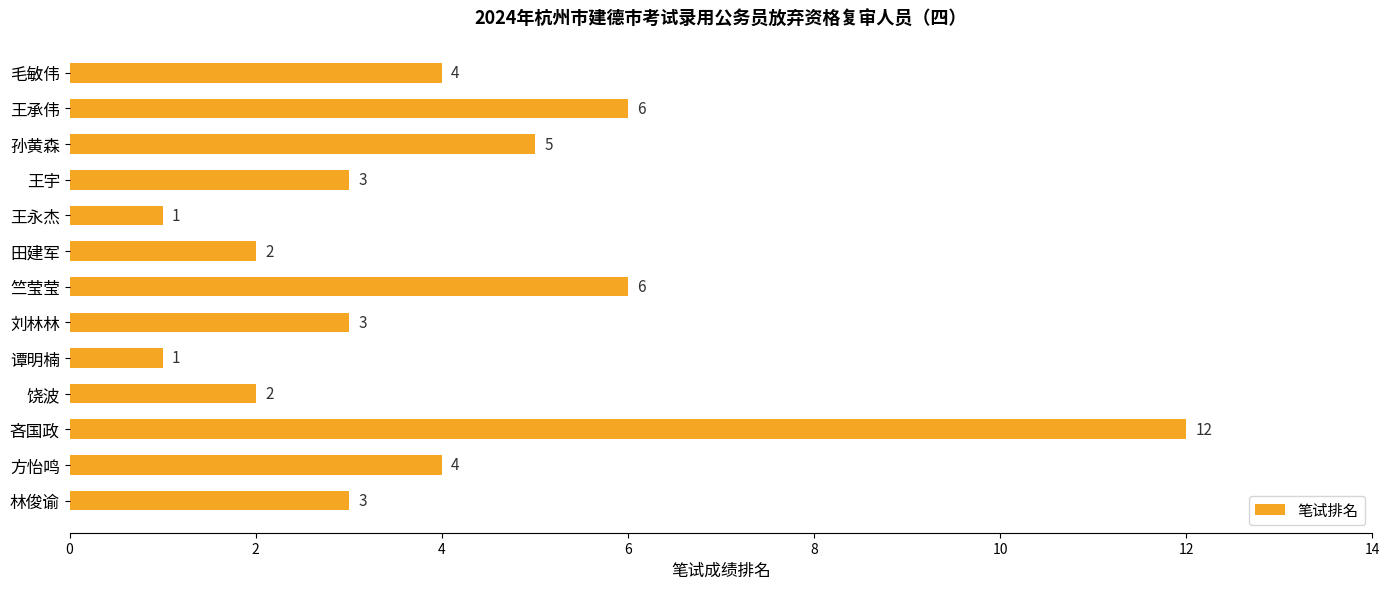

What is the approximate value at 林俊谕, to the nearest 5?

5